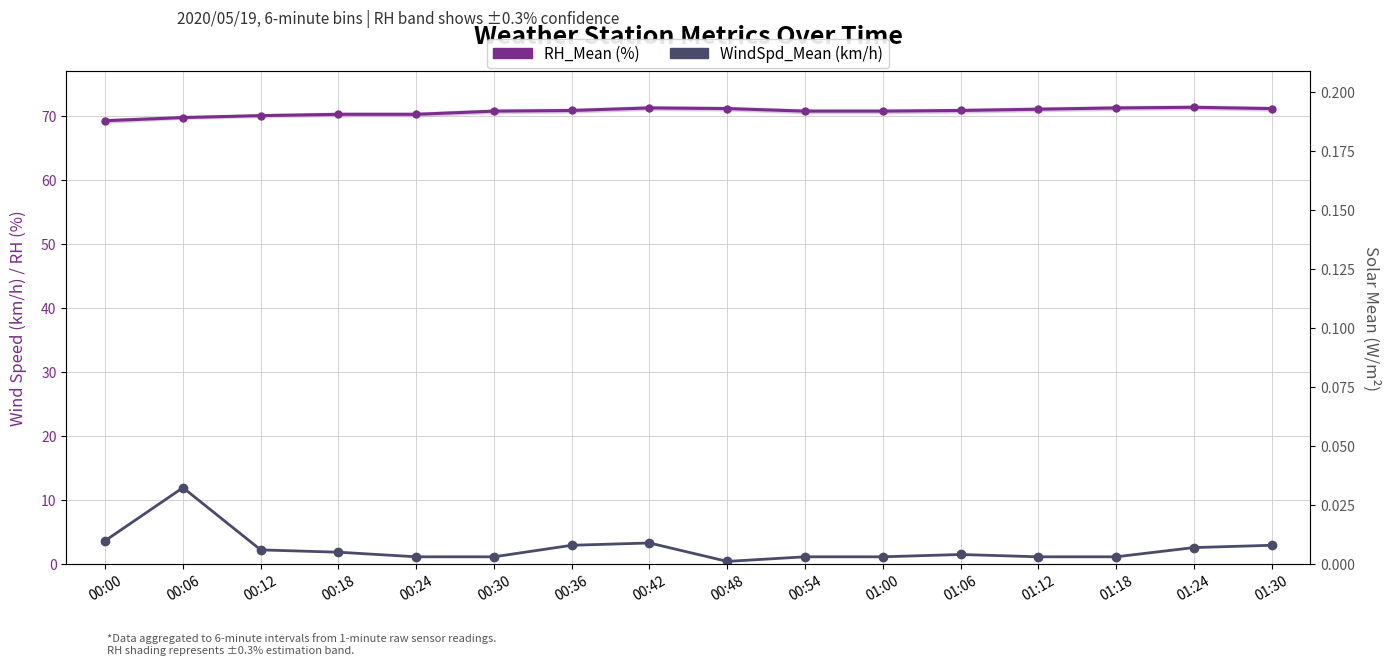

Does the chart have visible grid lines?

Yes